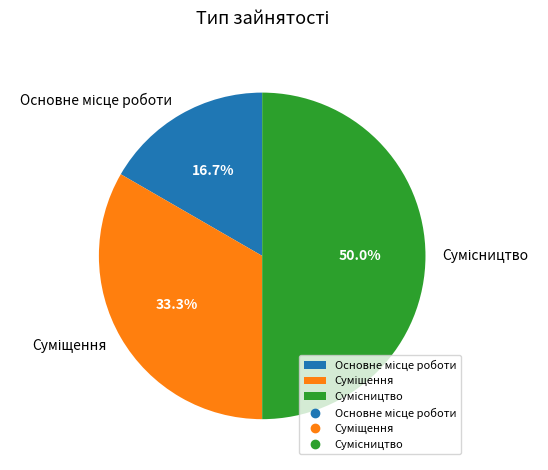

How many segments does this pie chart have?

3